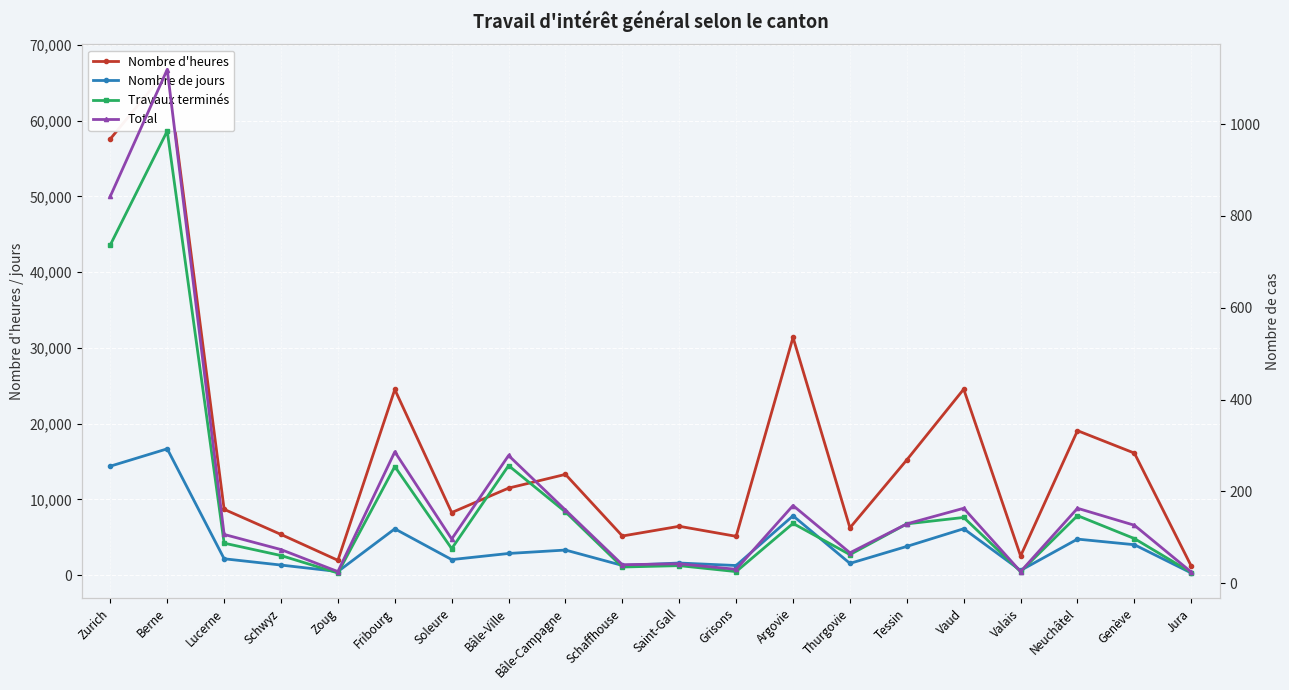

Which series has the largest total across all categories?

Nombre d'heures